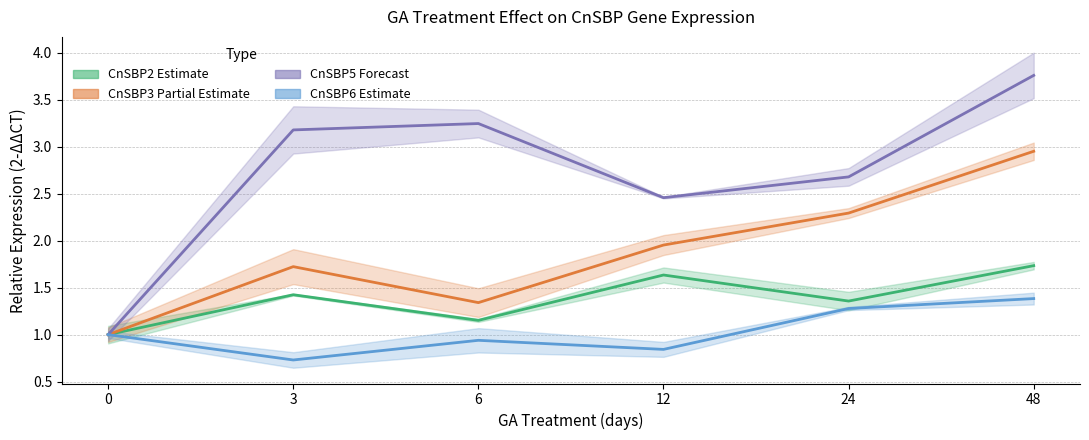

How many data points in CnSBP6 Estimate line are less than 1?

3